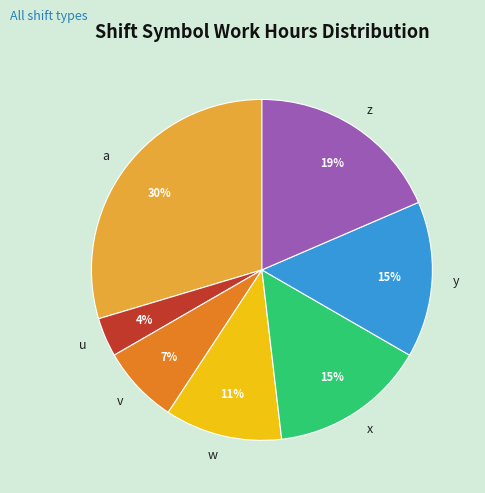

True or false: u accounts for 9% of the total.

False